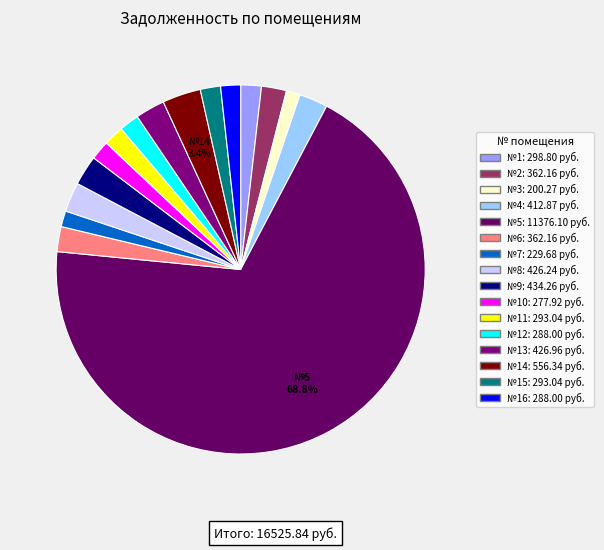

Count the number of slices in the pie.

16